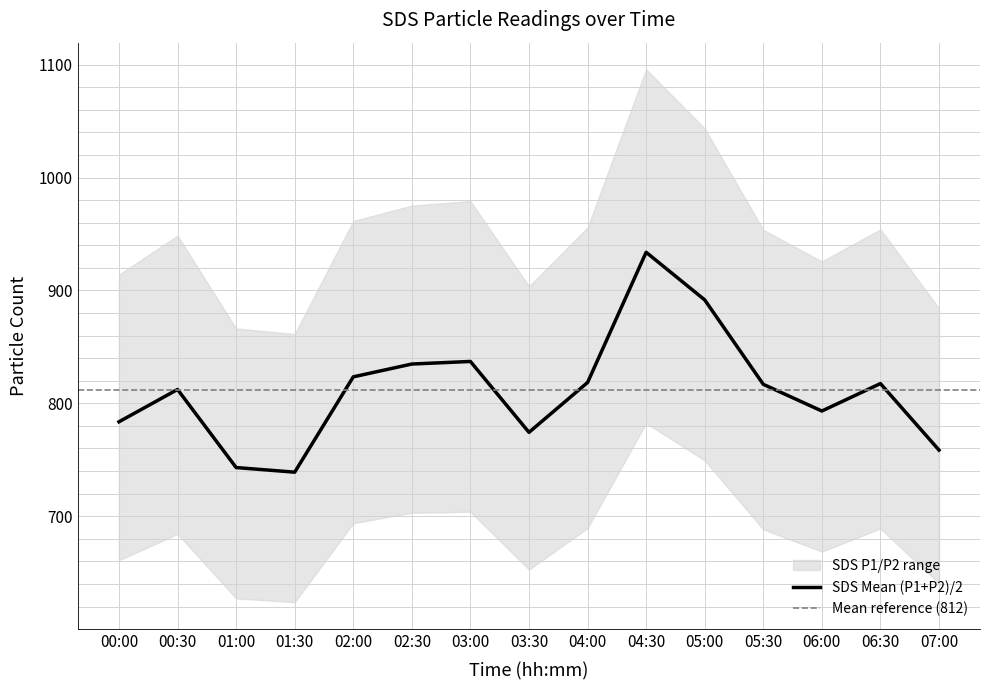

What is the label of the 8th point from the left?

03:30